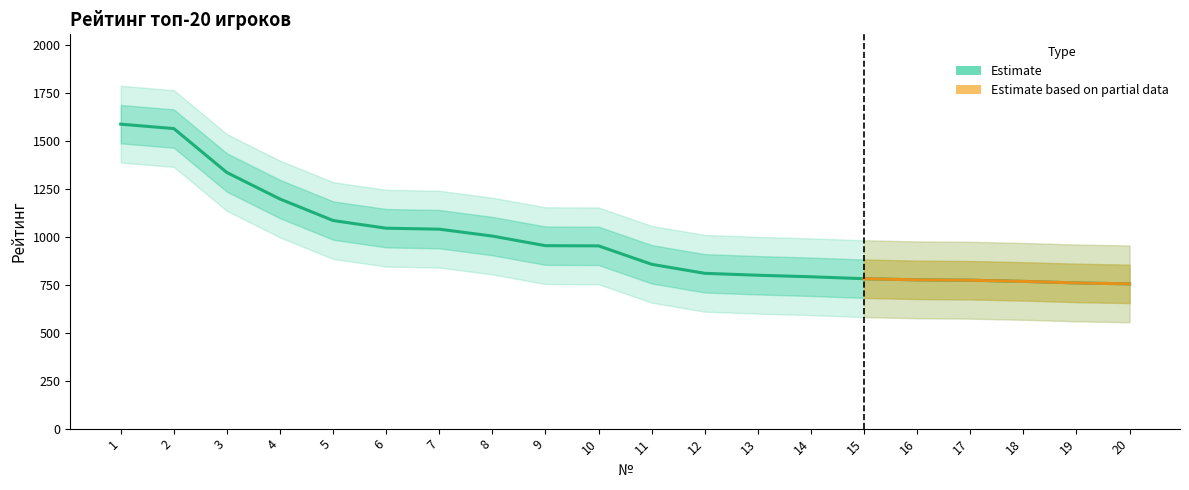

What is the value of the 11th point from the left?

856